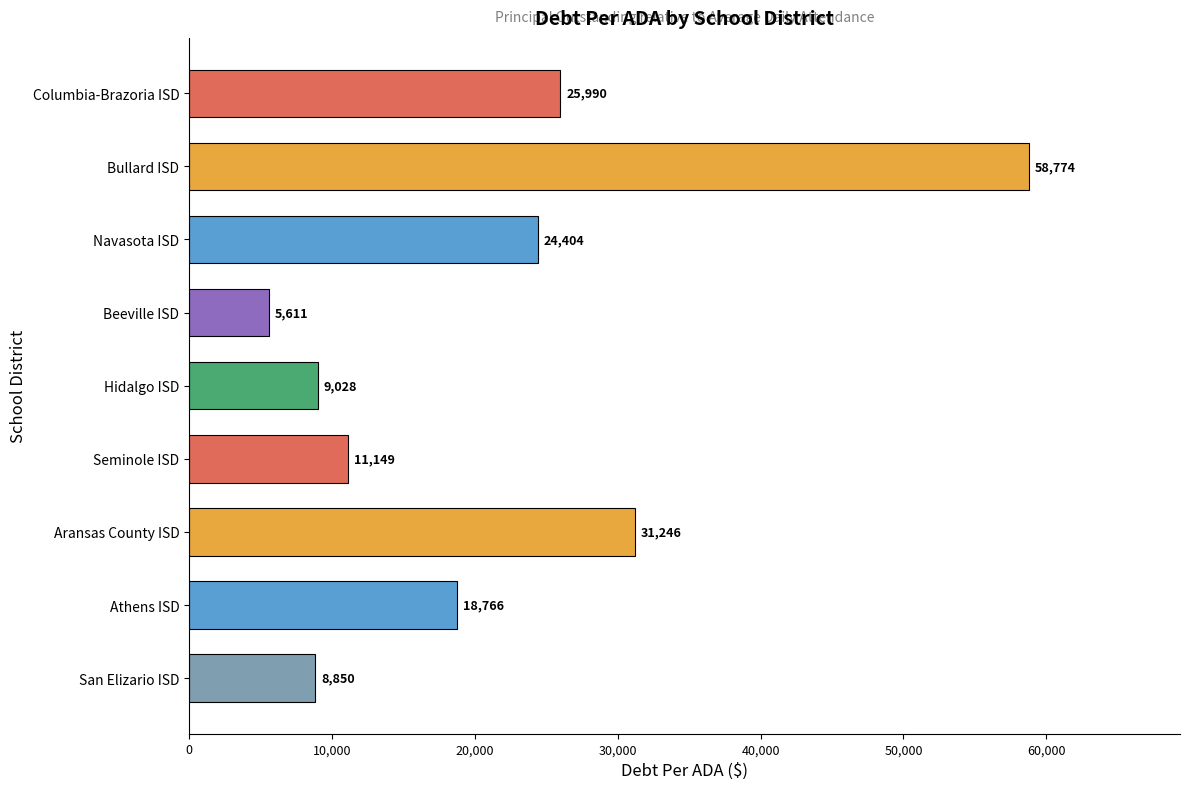

The value at Hidalgo ISD is 9027.5. True or false?

True